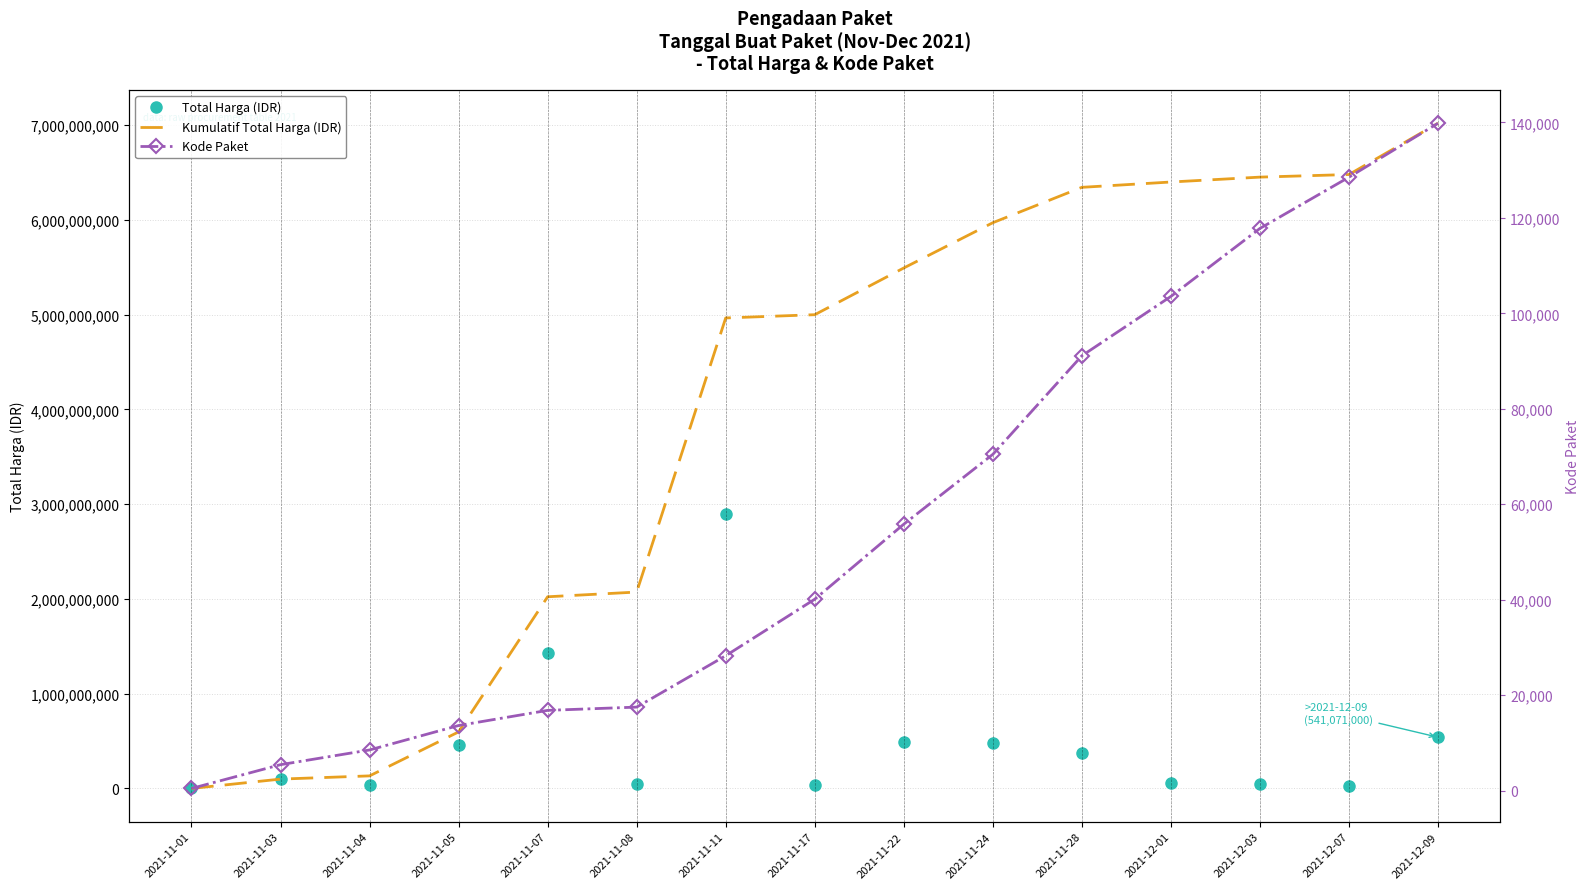

What is the sum of all Total Harga (IDR) values?

7019361010